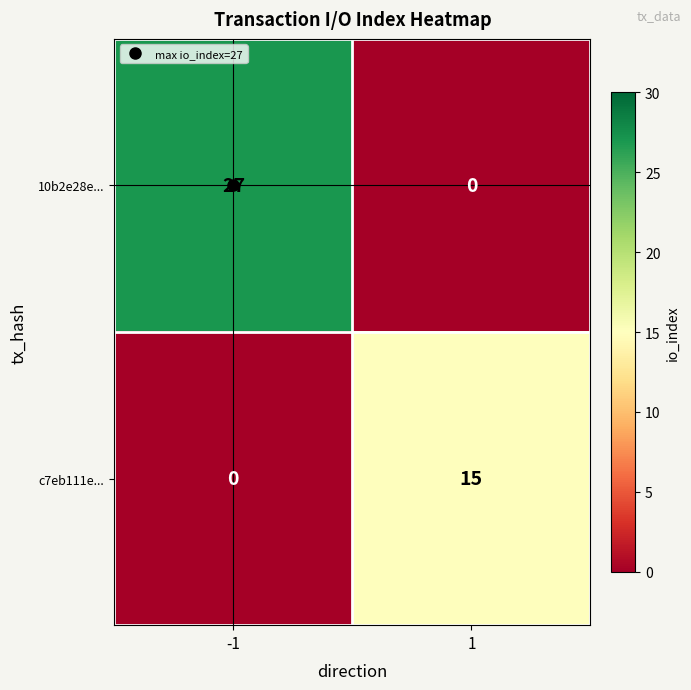

Read the c7eb111e... value at 1.

15